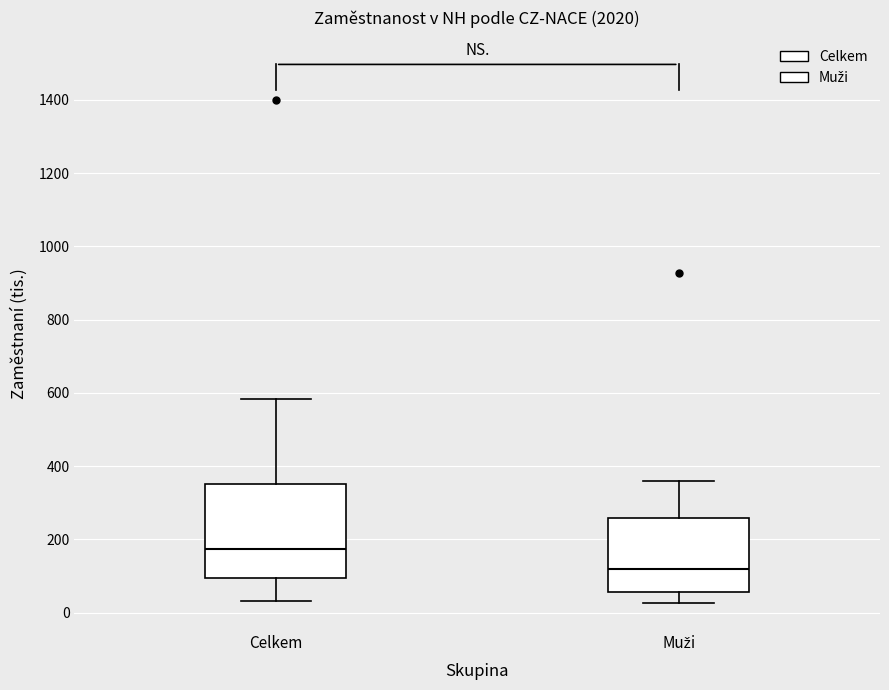

Which box's median line is the highest?

Celkem